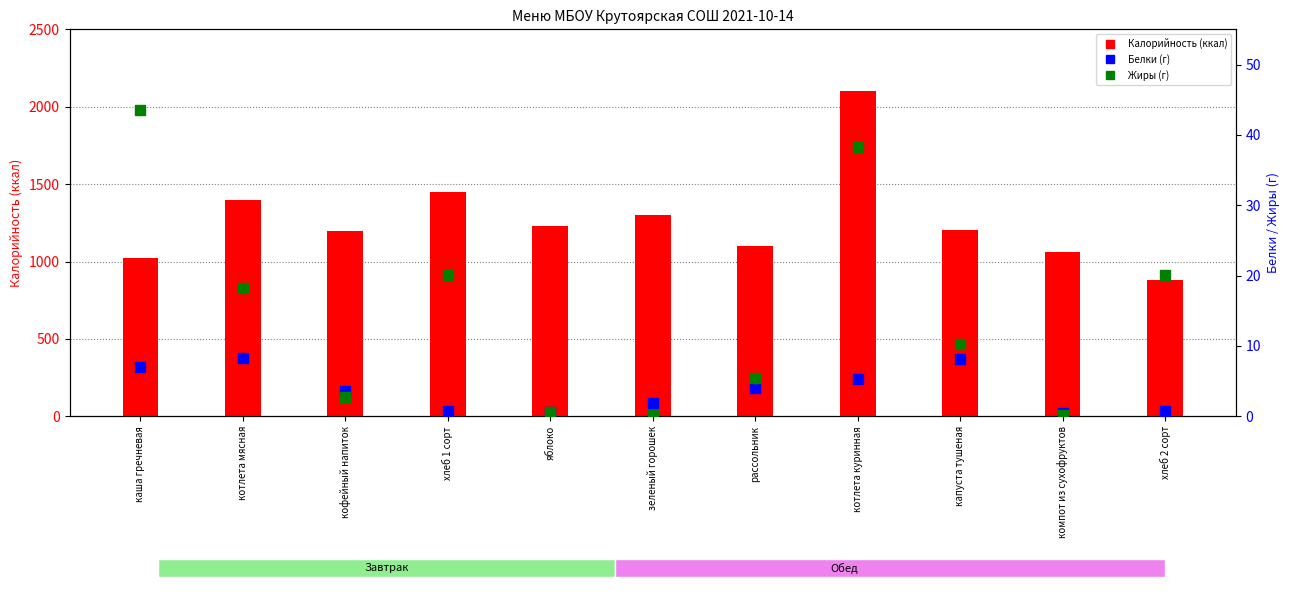

At how many categories does at least one series exceed 2017?

1